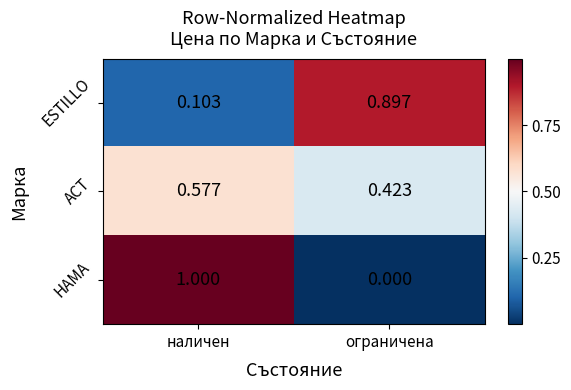

At which category does the chart reach its peak across all series?

наличен